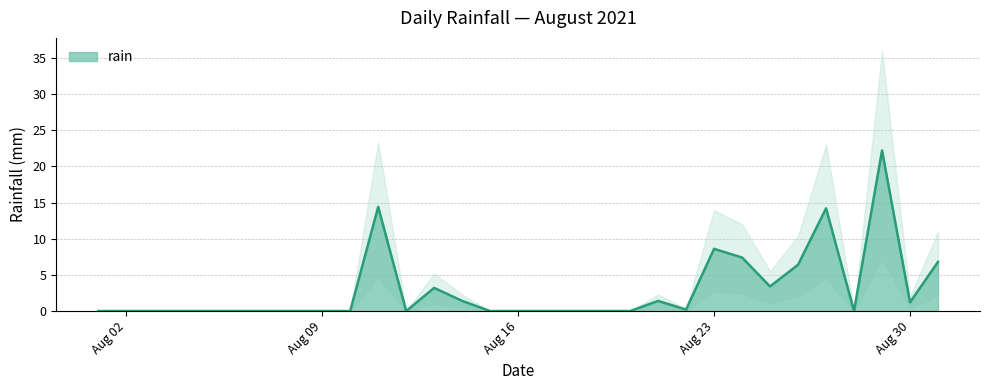

Where is the first local minimum?

2021-08-12